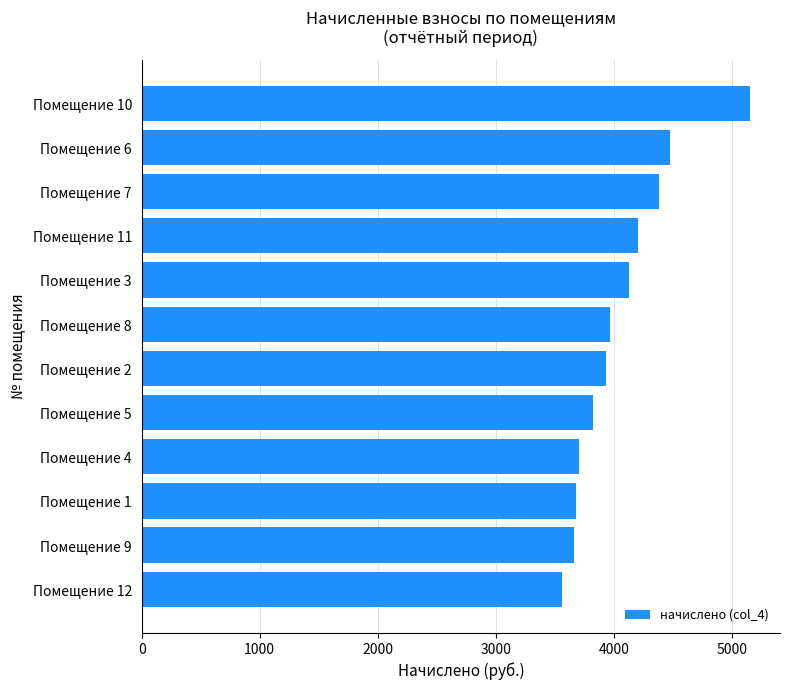

What is the approximate value at Помещение 12?

3559.7